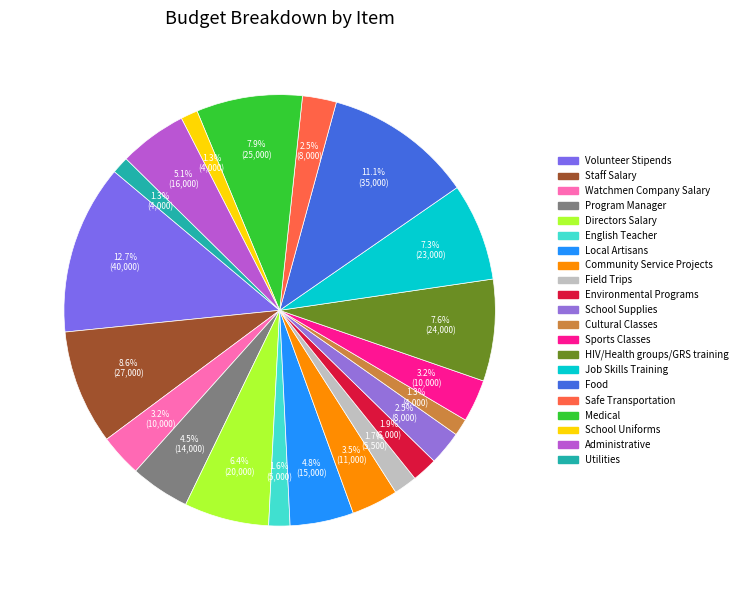

How many segments does this pie chart have?

21